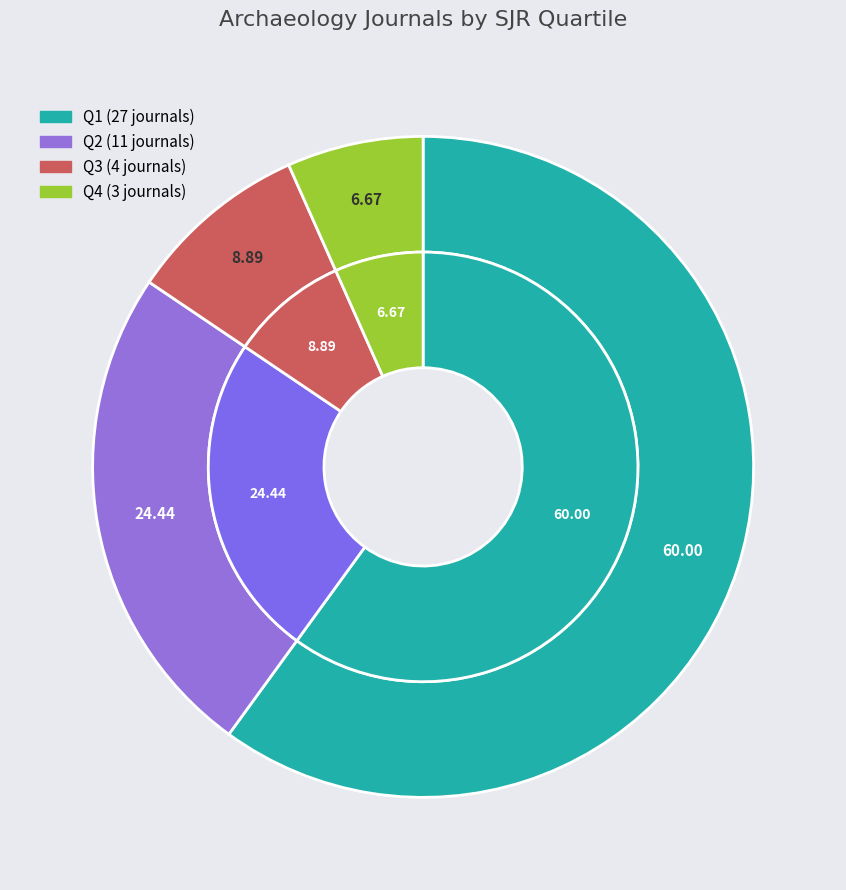

Is Q4 the majority of the pie?

No